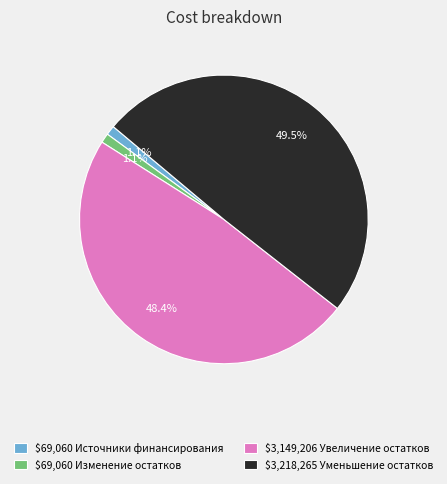

Does any single category account for the majority?

No